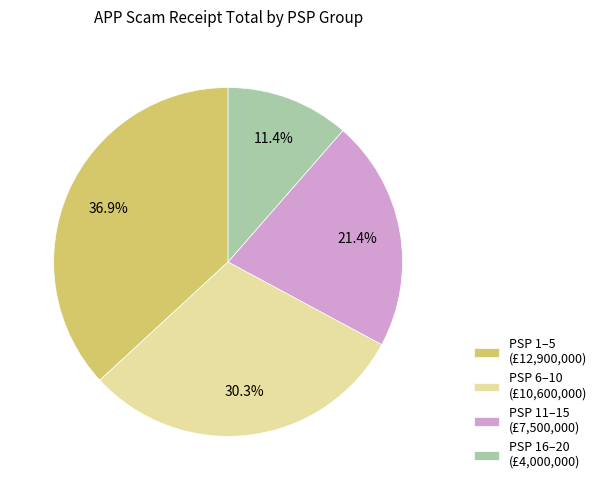

Do PSP 6–10 (£10,600,000) and PSP 16–20 (£4,000,000) together represent more than half of the pie?

No